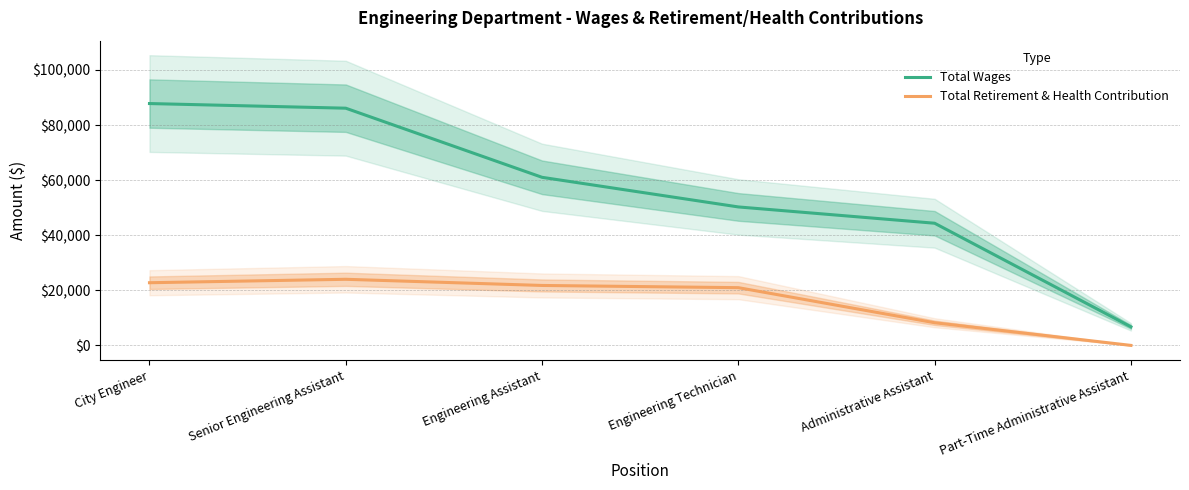

At which label does Total Retirement & Health Contribution reach its peak?

Senior Engineering Assistant